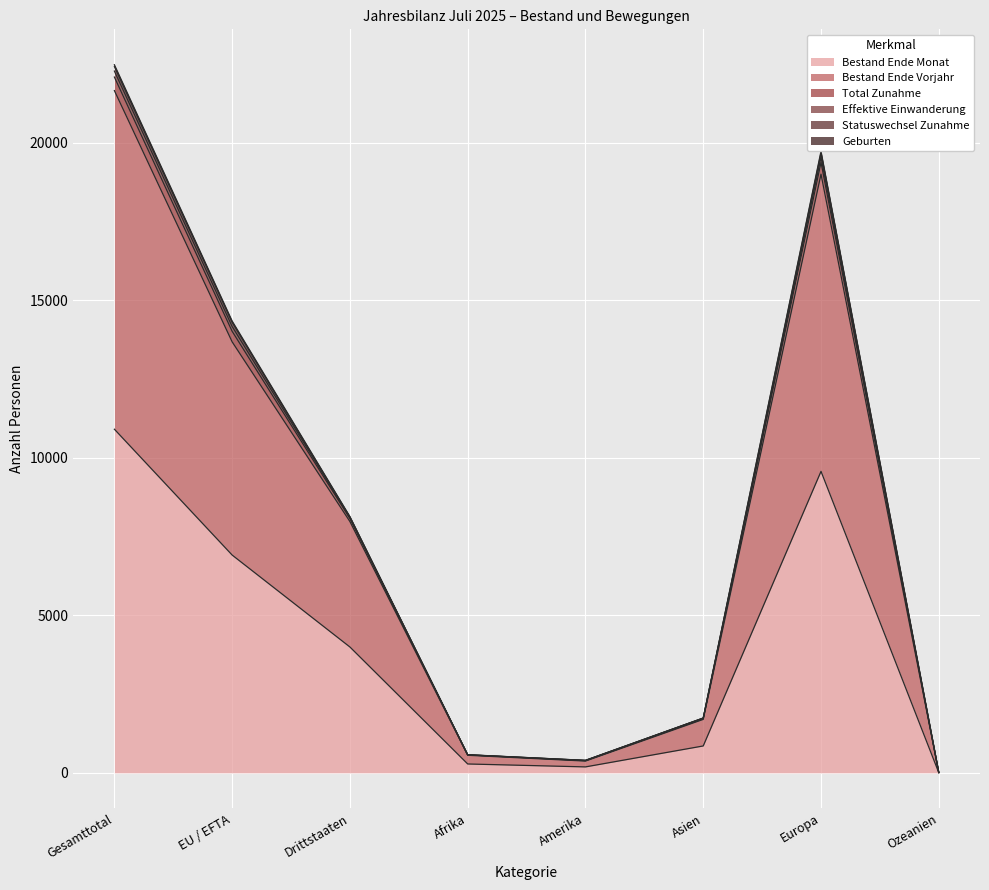

What is the label of the 5th point from the right?

Afrika